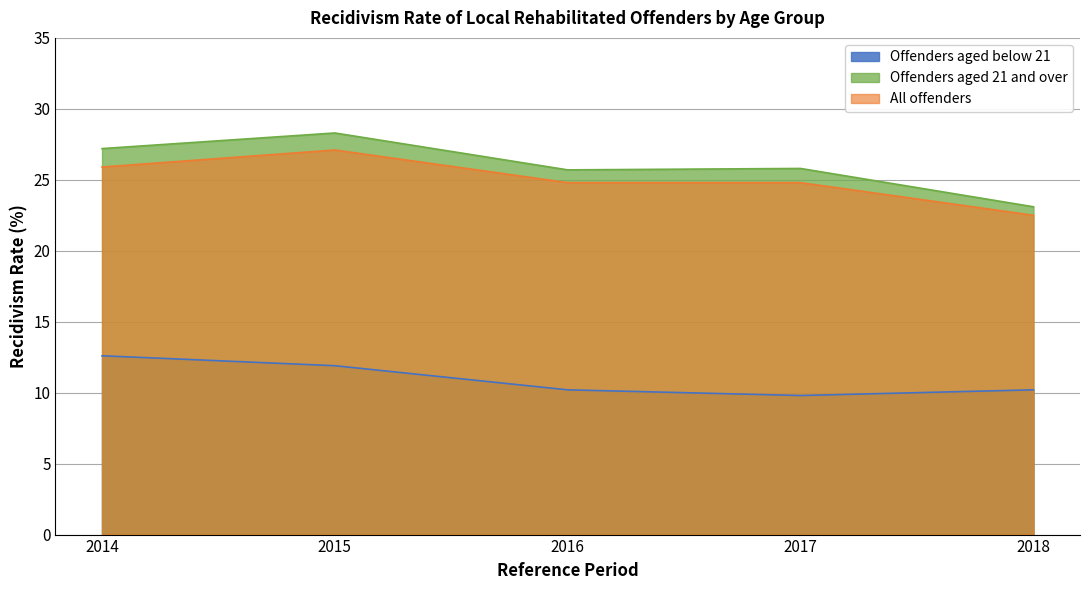

What is the total value across all series at 2014?

65.7